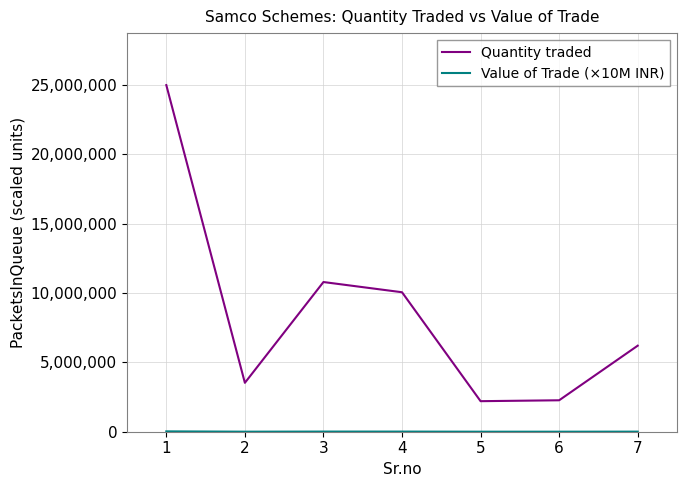

How many interior local valleys does the Quantity traded series have?

2